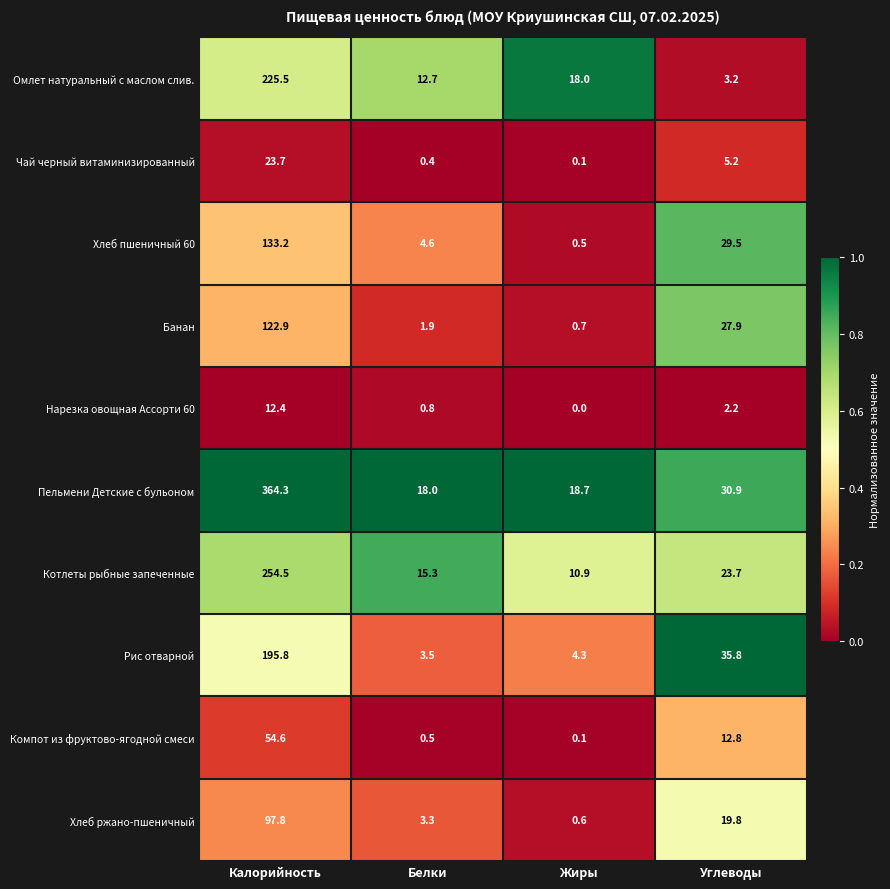

What is the maximum value for Котлеты рыбные запеченные?

254.5